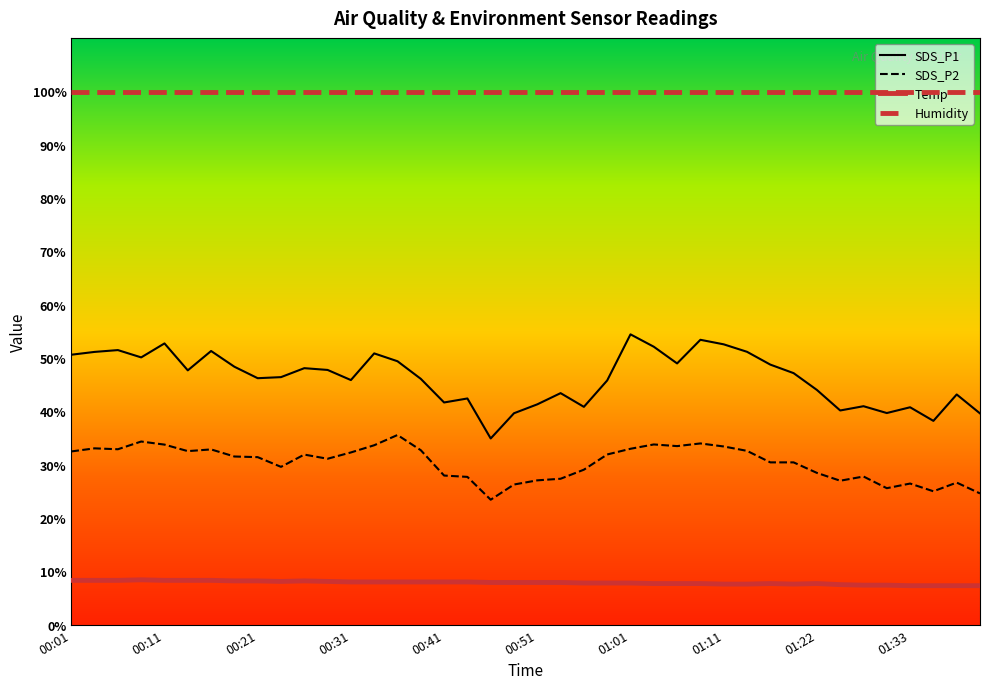

Which series has the largest range (max minus min)?

SDS_P1